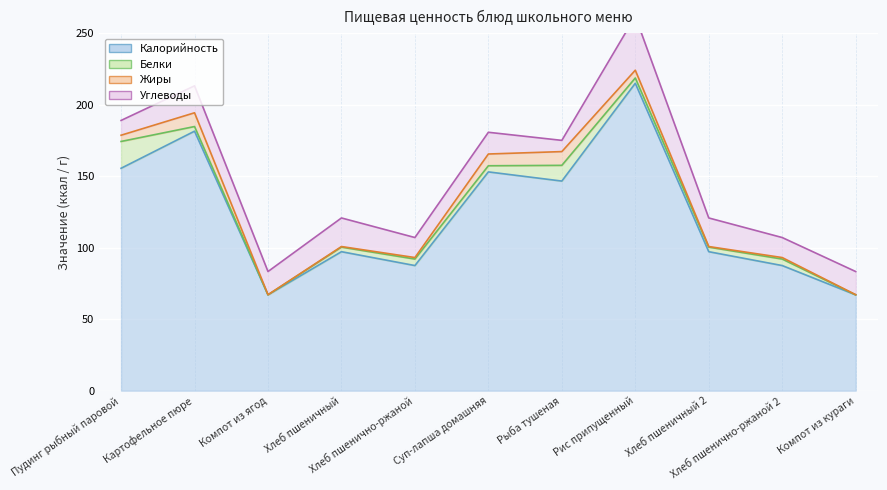

Reading right to left, what are all the values shown in this chart?

Калорийность: 67.0	87.5	97.2	215.0	146.6	153.0	87.5	97.2	67.0	181.5	155.6
Белки: 0.0	4.5	3.2	3.7	11.0	4.3	4.5	3.2	0.0	3.2	18.8
Жиры: 0.1	1.1	0.4	5.4	9.6	8.2	1.1	0.4	0.1	9.6	4.4
Углеводы: 16.2	14.0	20.0	37.7	7.8	15.2	14.0	20.0	16.2	18.9	10.3